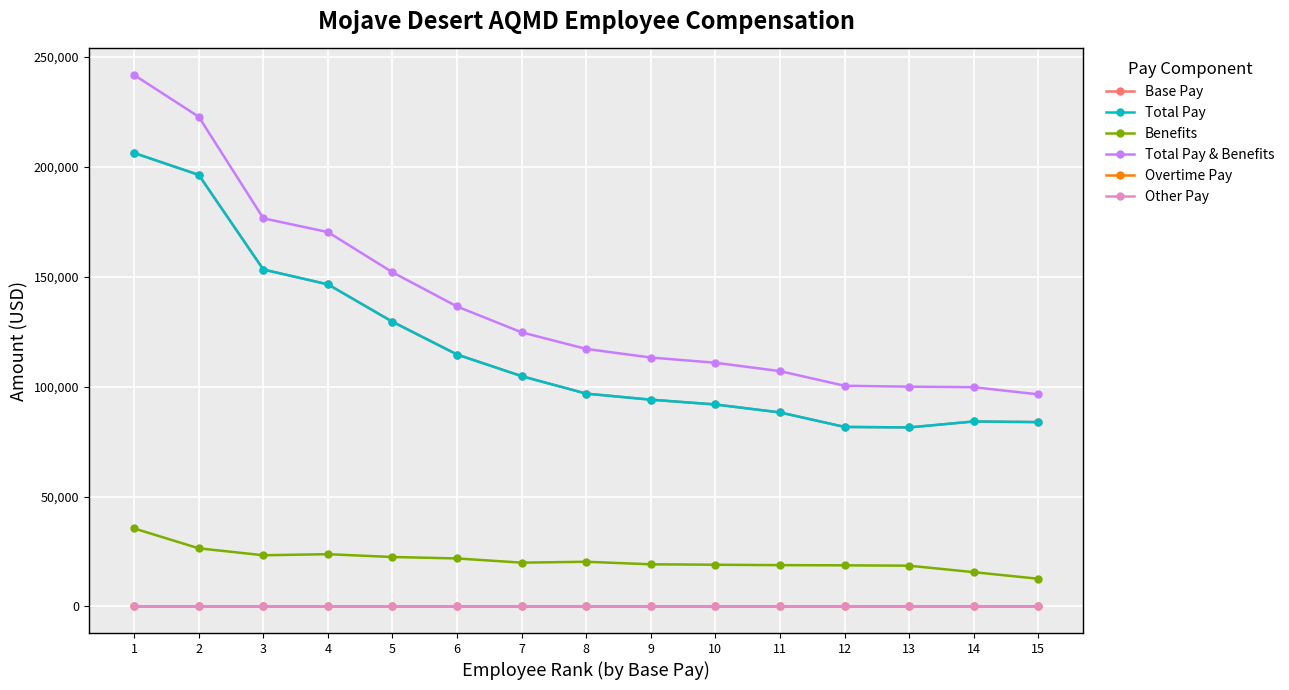

What is the difference between the maximum and second lowest values in the Benefits series?

19876